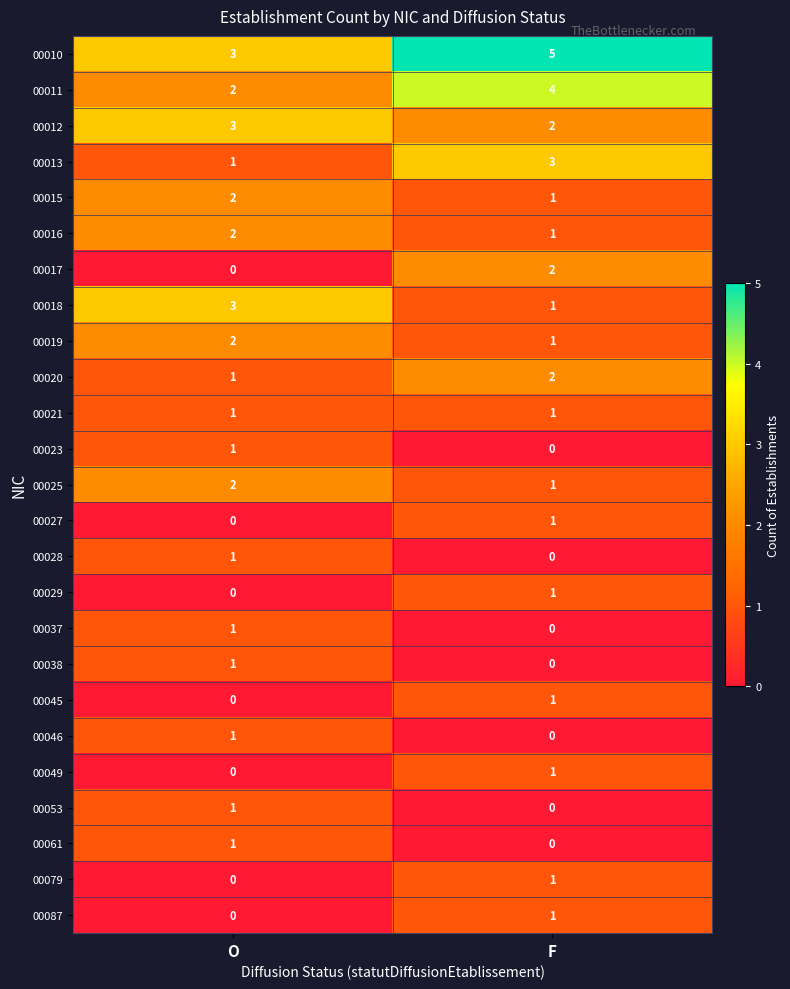

List the labels in order of 00079 value, smallest first.

O, F